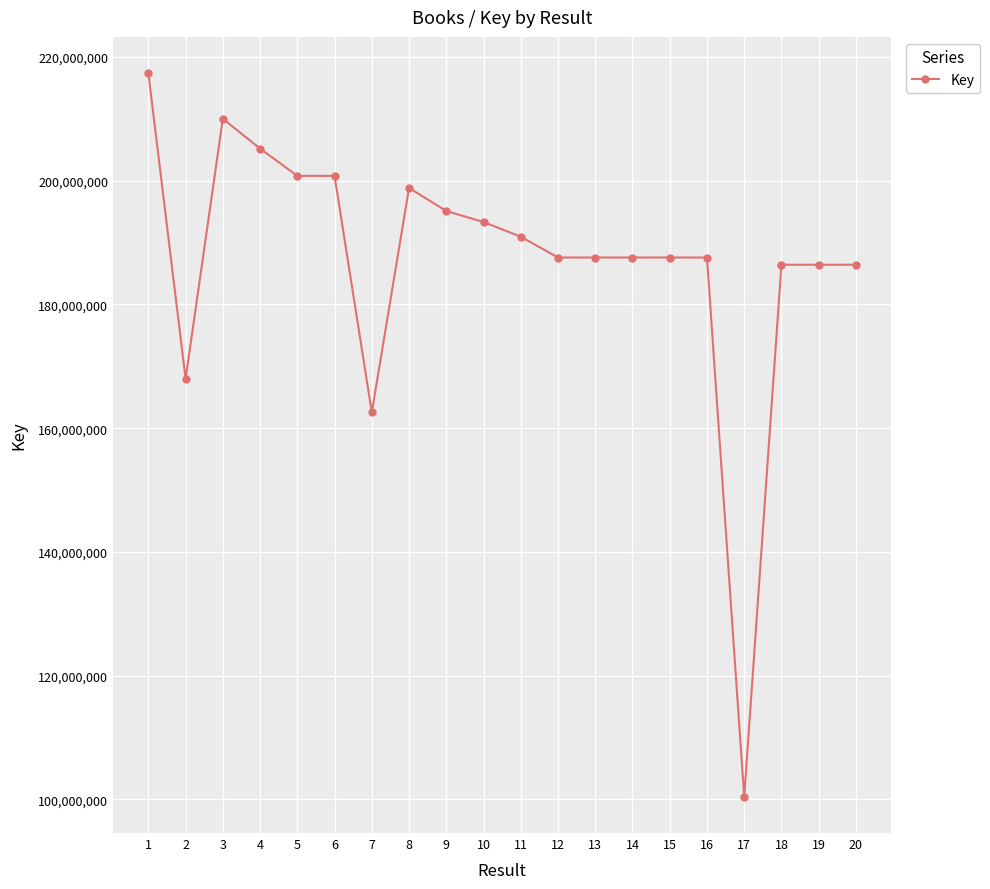

The value at 16 is 320733128. True or false?

False